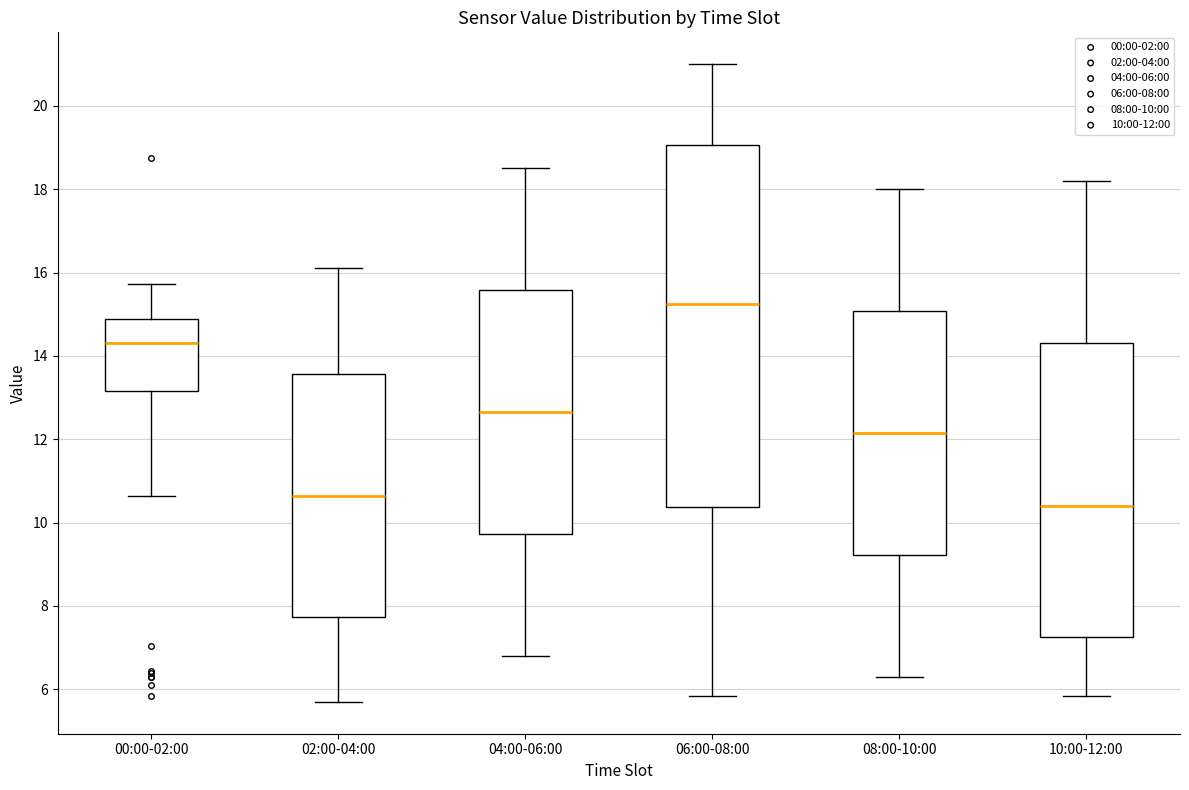

Reading left to right, read every box against the y-axis: the position of its median line, the range the box covers, and the ends of its whiskers. The values are not printed on the chart, so give them approximately, as read against the axis.

00:00-02:00: median 14.4, box 13.2 to 14.8, whiskers 10.6 to 15.8
02:00-04:00: median 10.6, box 7.8 to 13.6, whiskers 5.8 to 16.2
04:00-06:00: median 12.6, box 9.8 to 15.6, whiskers 6.8 to 18.6
06:00-08:00: median 15.2, box 10.4 to 19.0, whiskers 5.8 to 21.0
08:00-10:00: median 12.2, box 9.2 to 15.0, whiskers 6.4 to 18.0
10:00-12:00: median 10.4, box 7.2 to 14.4, whiskers 5.8 to 18.2